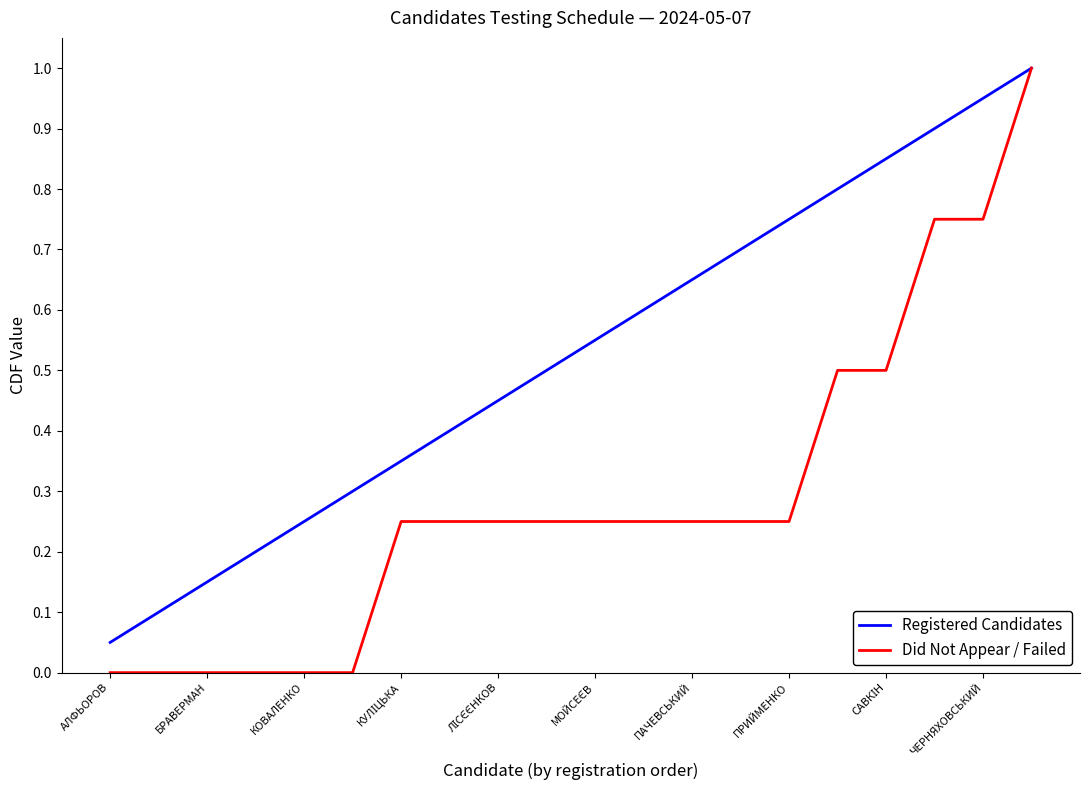

Rank the series by their average value, from lowest to highest.

Did Not Appear / Failed, Registered Candidates